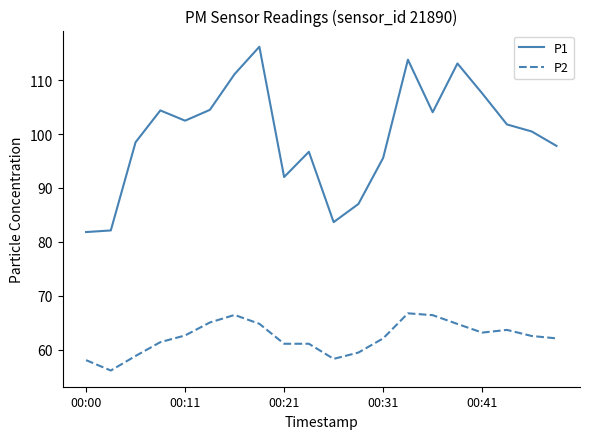

How many lines are shown in the chart?

2